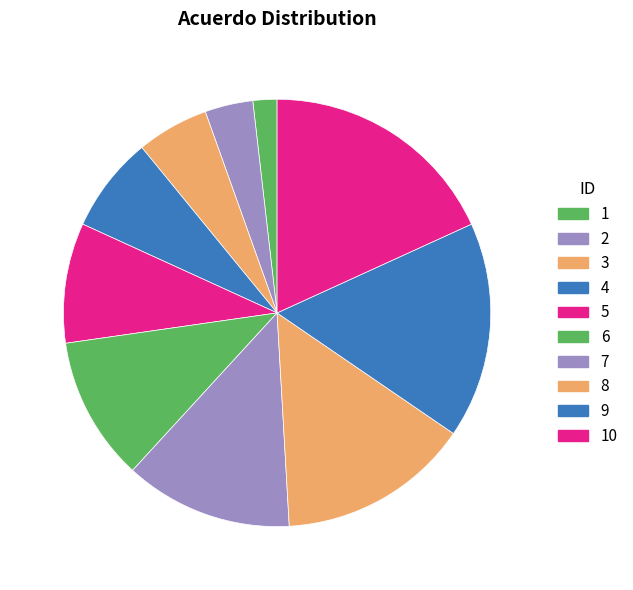

Which has a higher value, 7 or 9?

9